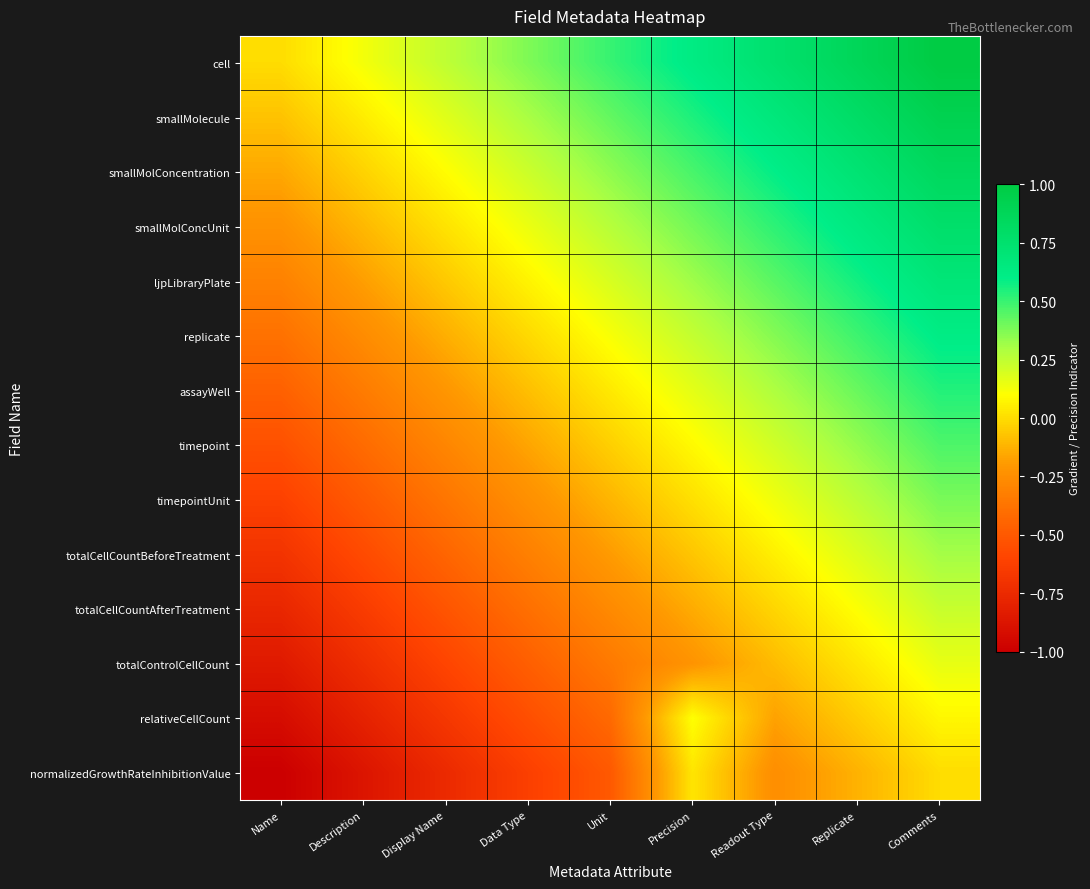

At which category is the sum across all series the highest?

Comments